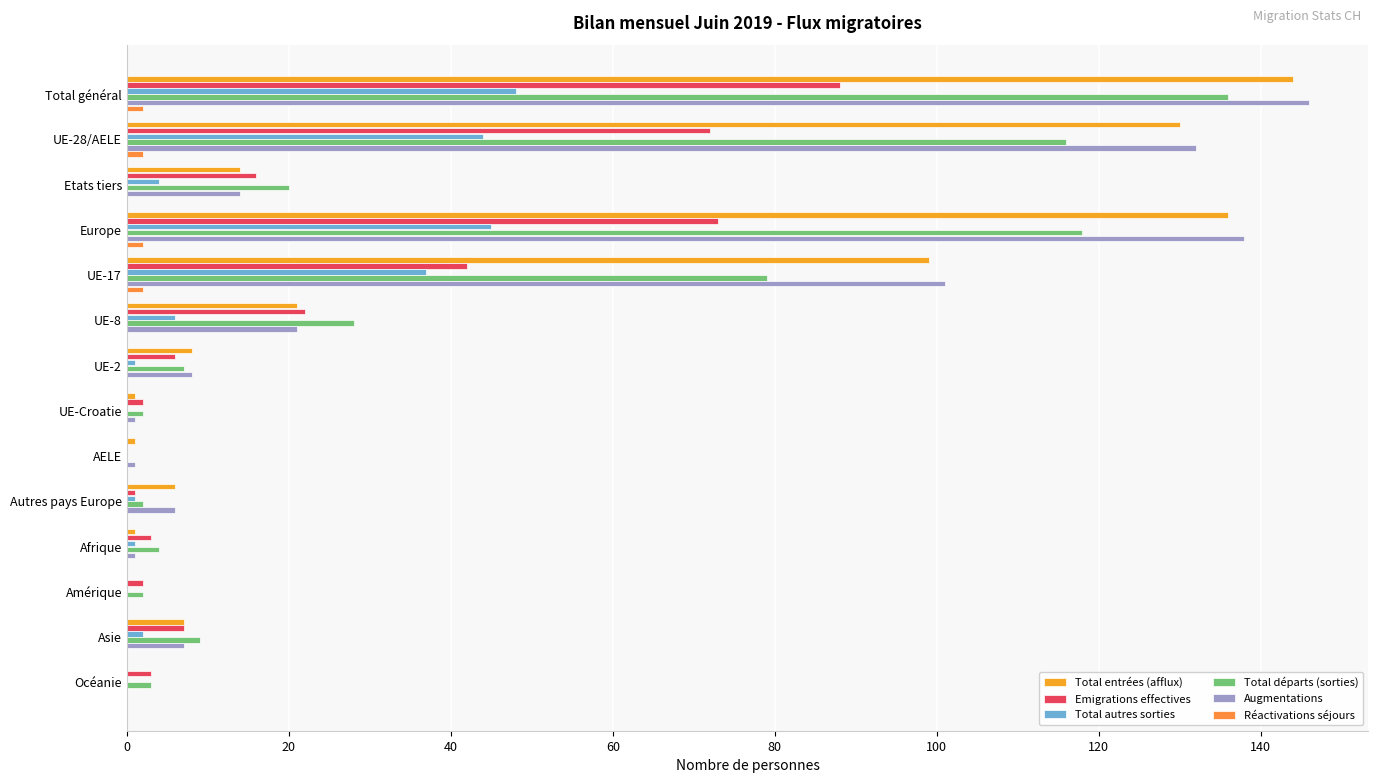

How many series are shown in this chart?

6